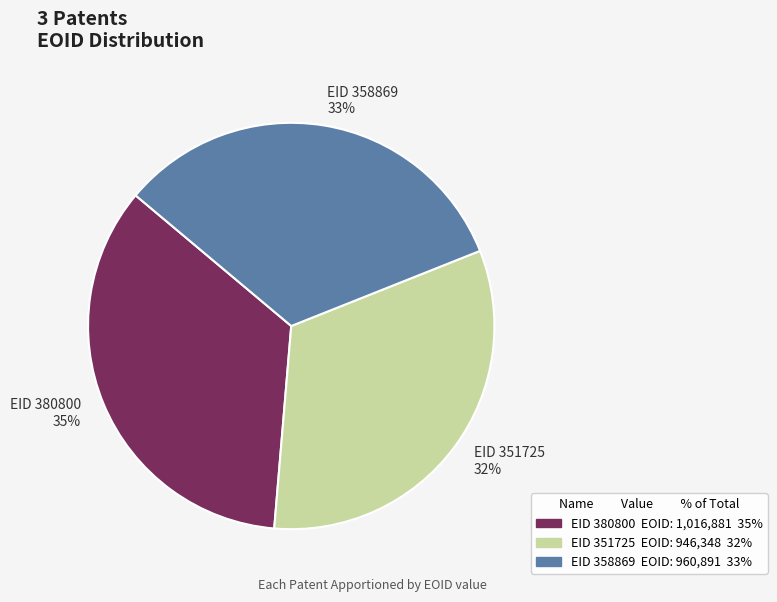

What is the largest slice in the pie chart?

EID 380800